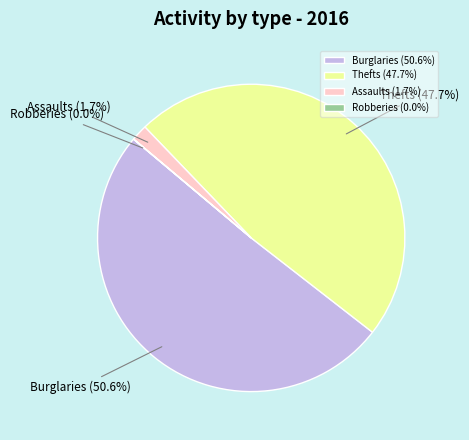

Does any single category account for the majority?

Yes